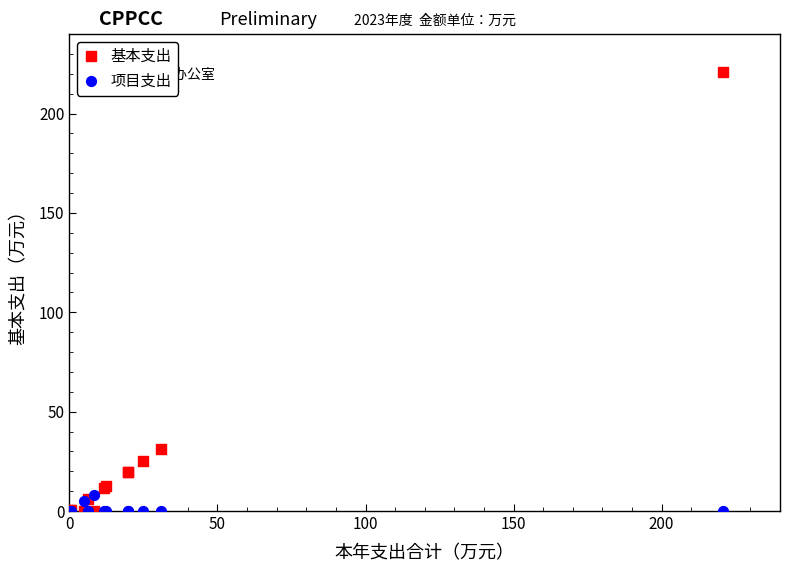

Which series contains the highest Y value?

基本支出